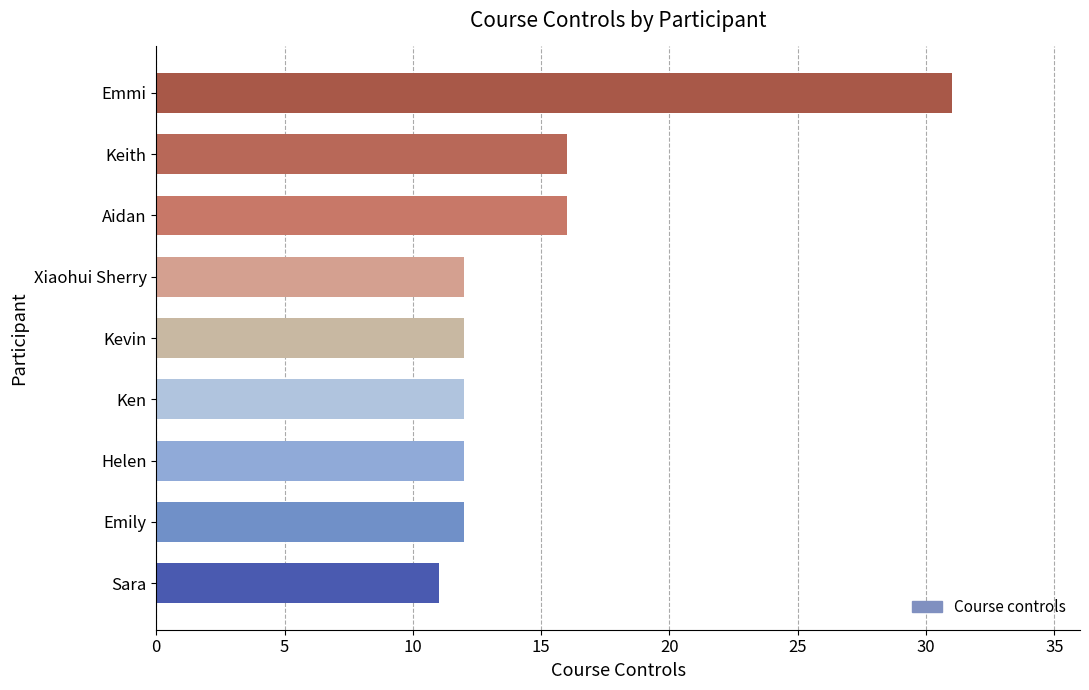

Reading top to bottom, list all the values displayed in this chart.

Emmi=31	Keith=16	Aidan=16	Xiaohui Sherry=12	Kevin=12	Ken=12	Helen=12	Emily=12	Sara=11